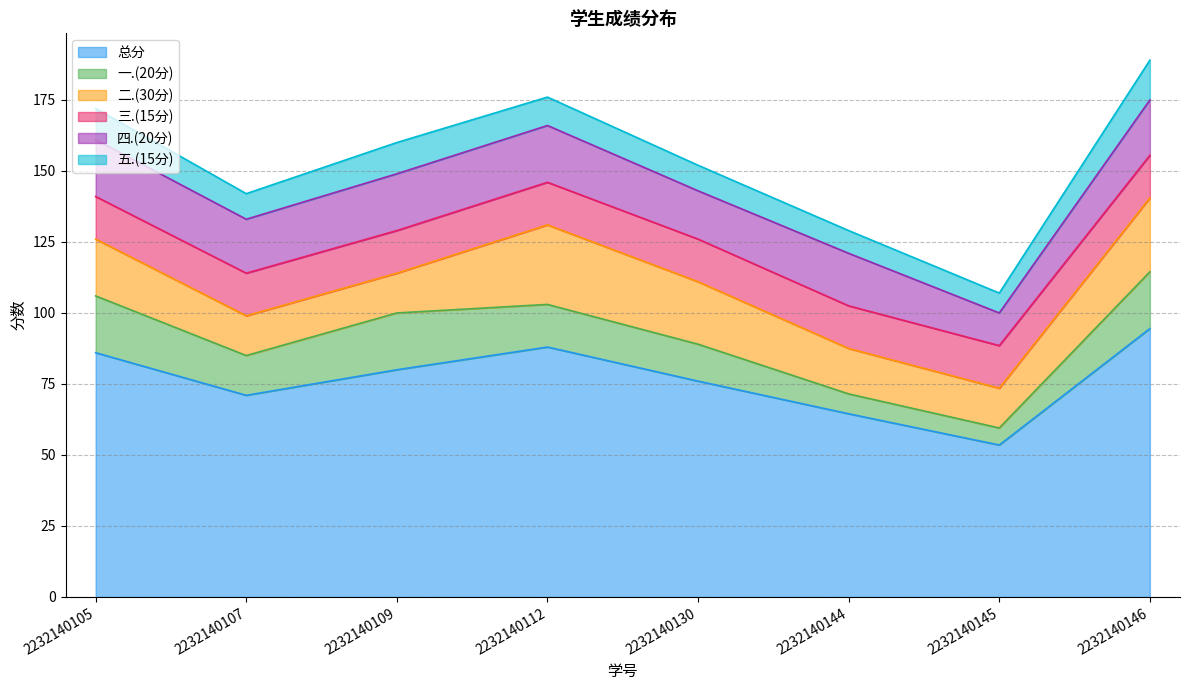

What is the value of the 四.(20分) point at the 4th from the left?

20.0